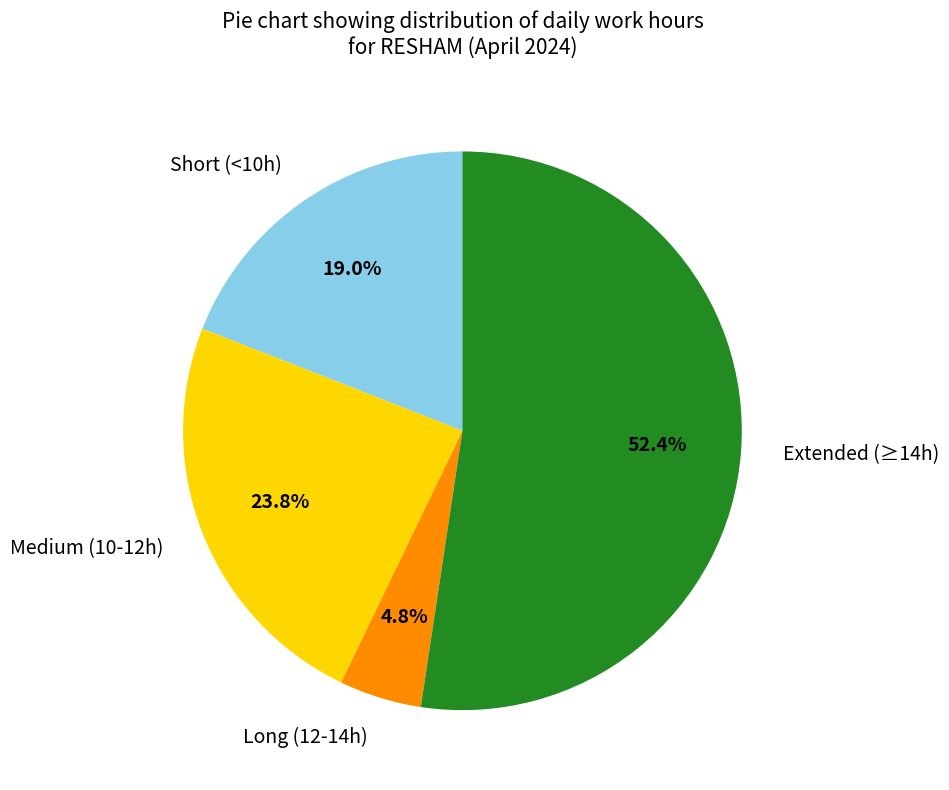

Between Short (<10h) and Medium (10-12h), which is larger?

Medium (10-12h)